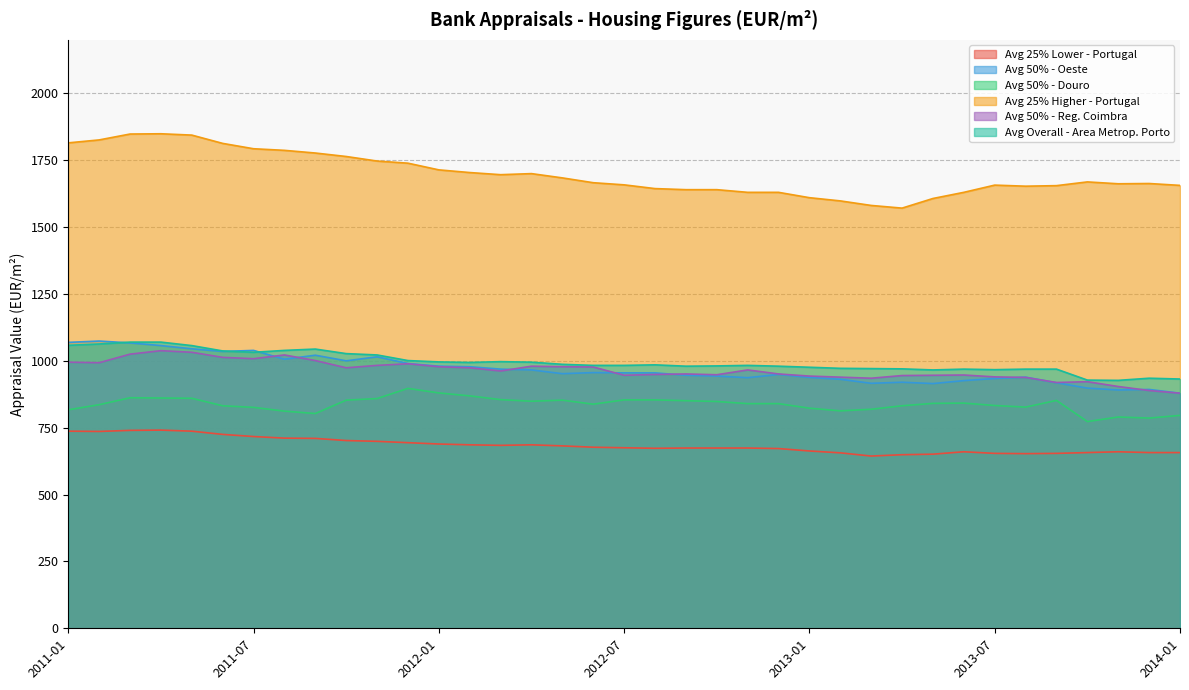

What is the difference between the Avg 25% Lower - Portugal values at 2011-09 and 2012-02?

24